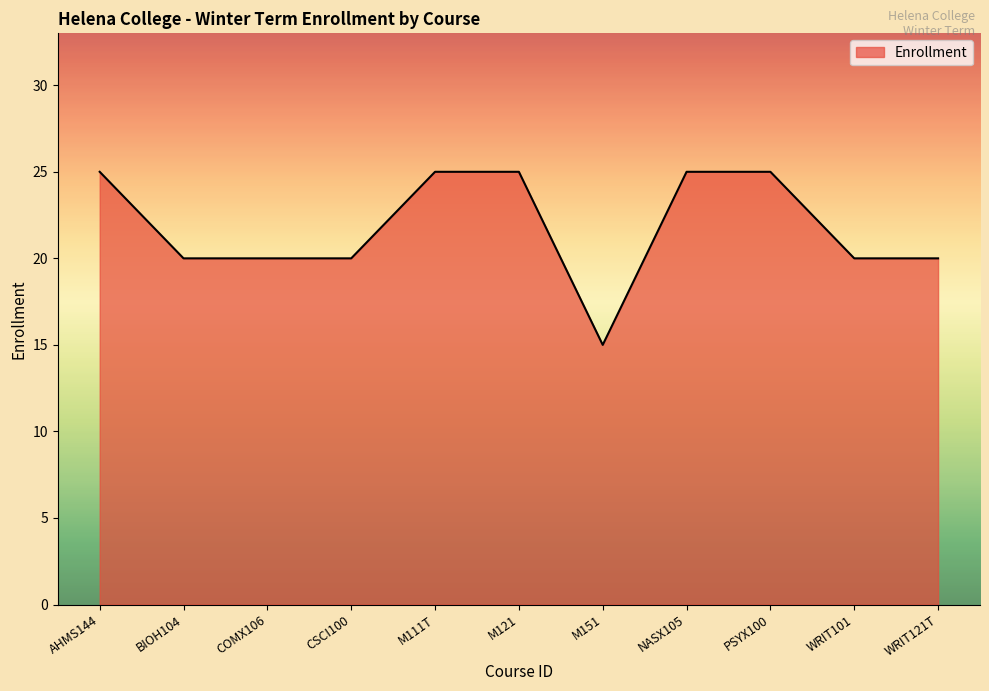

The chart shows a value of 25 at M111T. True or false?

True